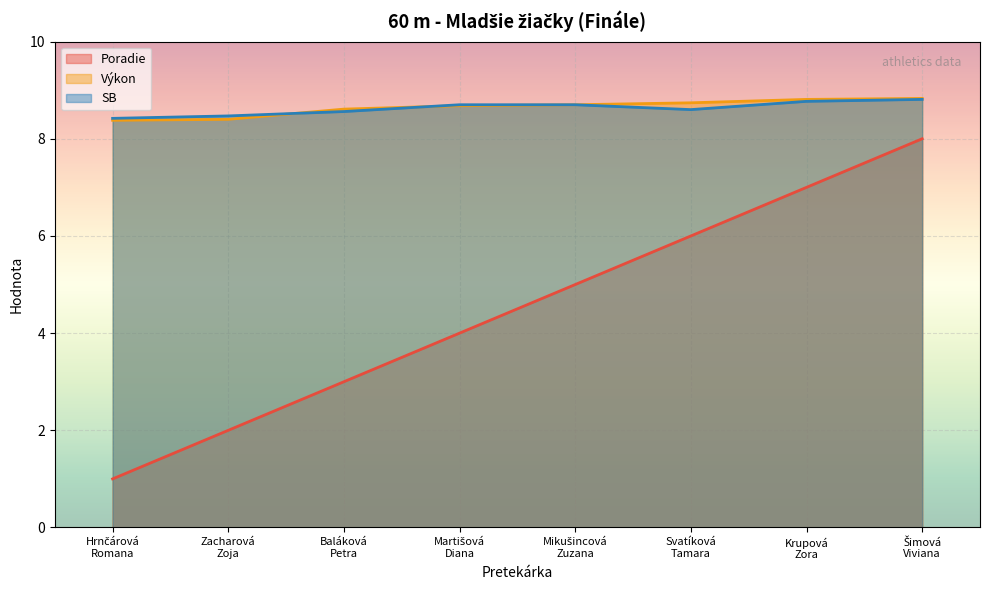

What is the difference between the maximum and minimum values in the SB series?

0.4